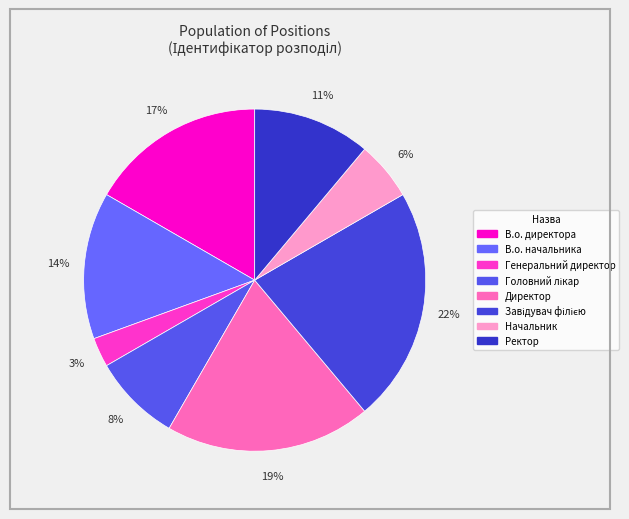

Is the sum of Ректор and Генеральний директор greater than half?

No